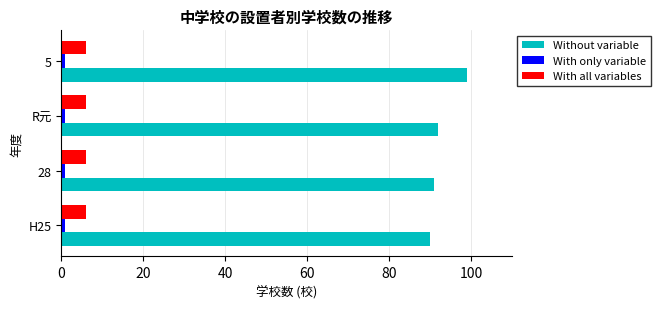

At which category is the sum across all series the highest?

5